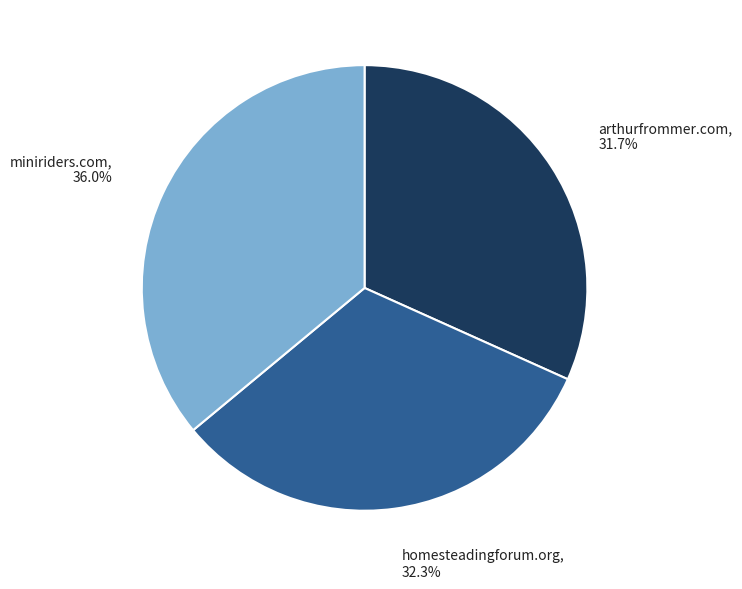

Is it true that arthurfrommer.com is 43% of the pie?

False